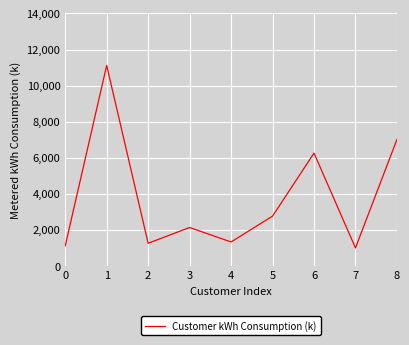

What is the change in value from 7 to 8?

+6013.7